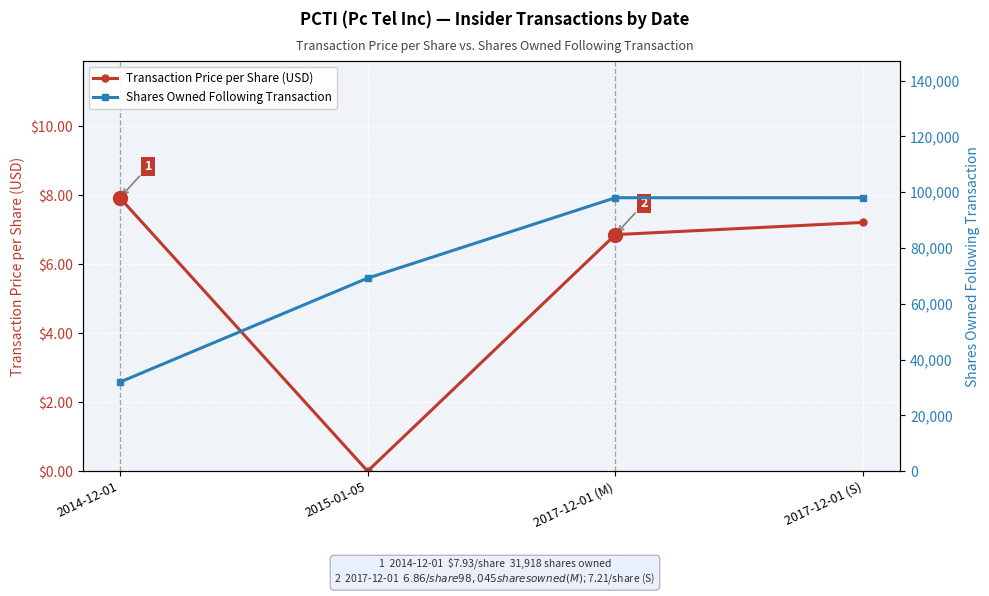

True or false: Shares Owned Following Transaction and Transaction Price per Share (USD) cross at least once.

False